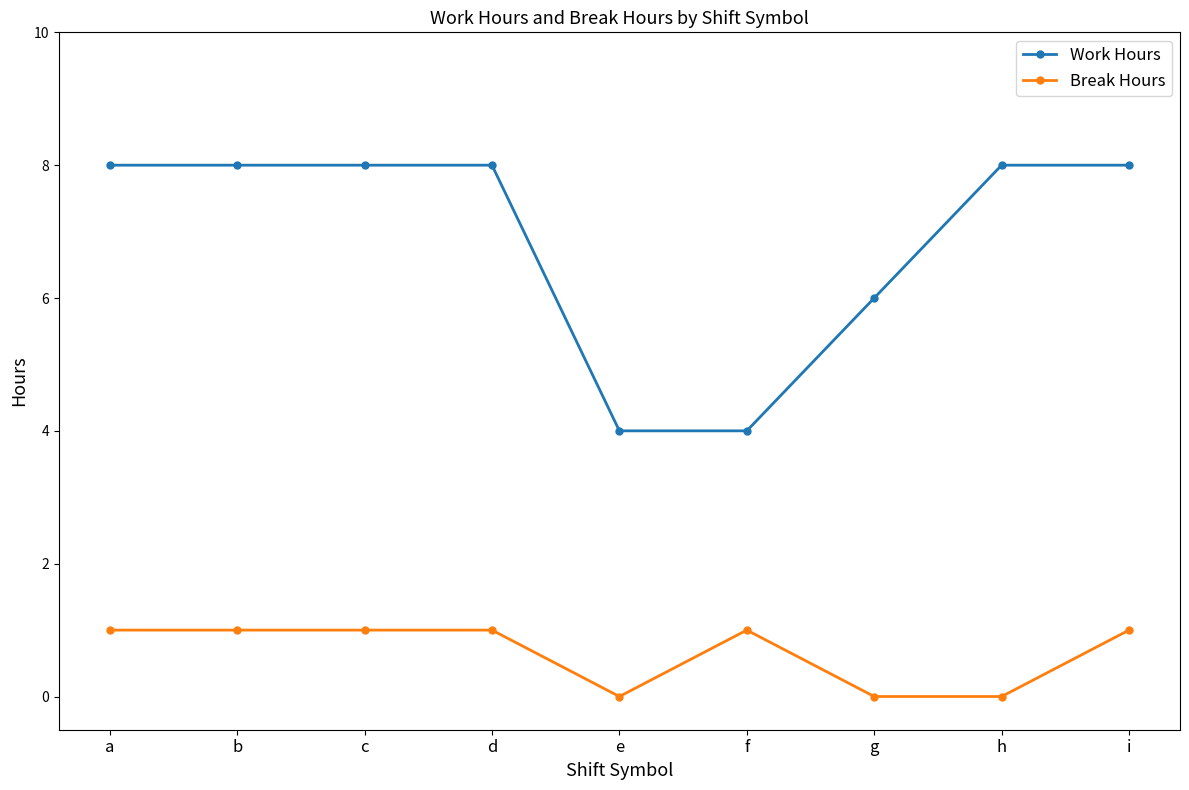

How many data points does each series have?

9